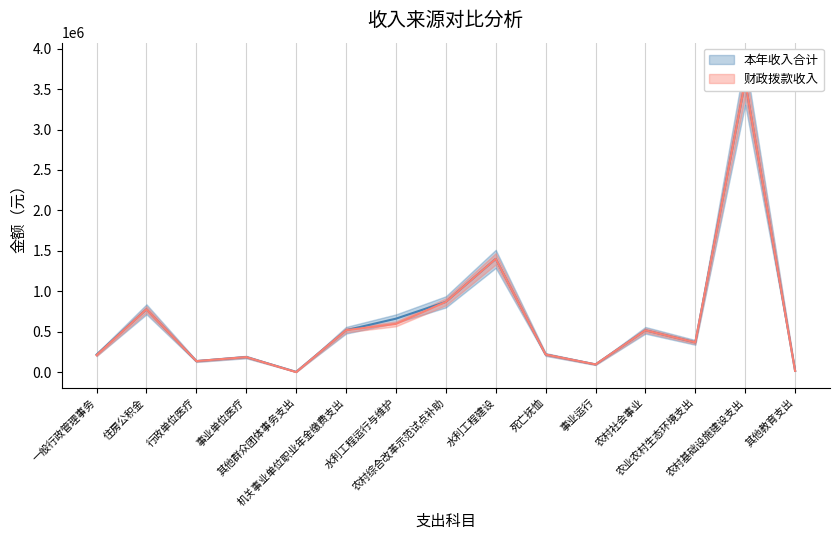

Is it true that 财政拨款收入 equals 366906.0 at 农业农村生态环境支出?

True